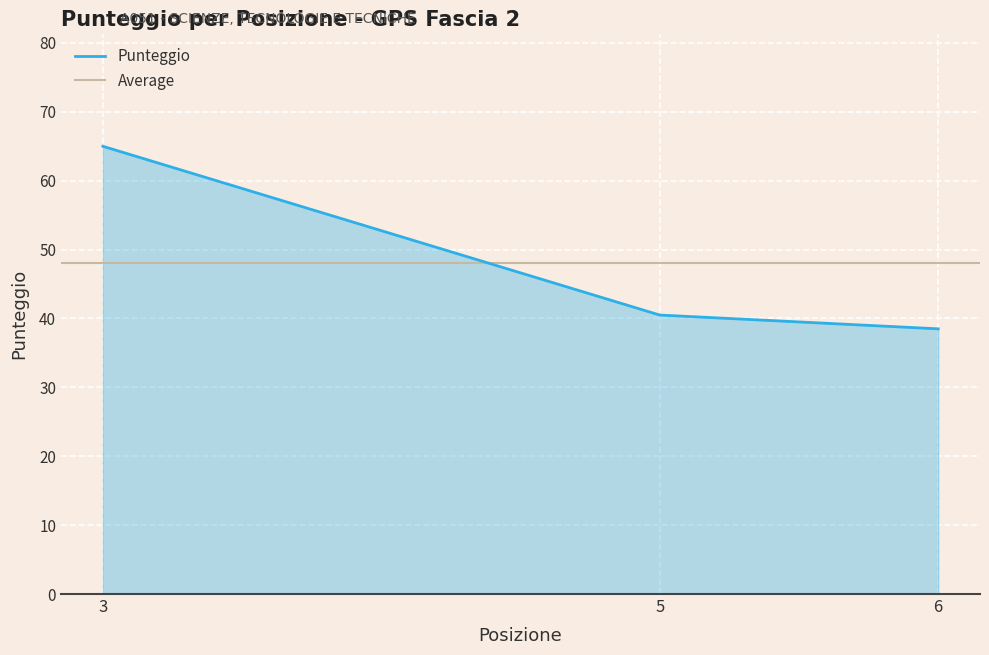

What is the change in value from 5 to 6?

-2.0